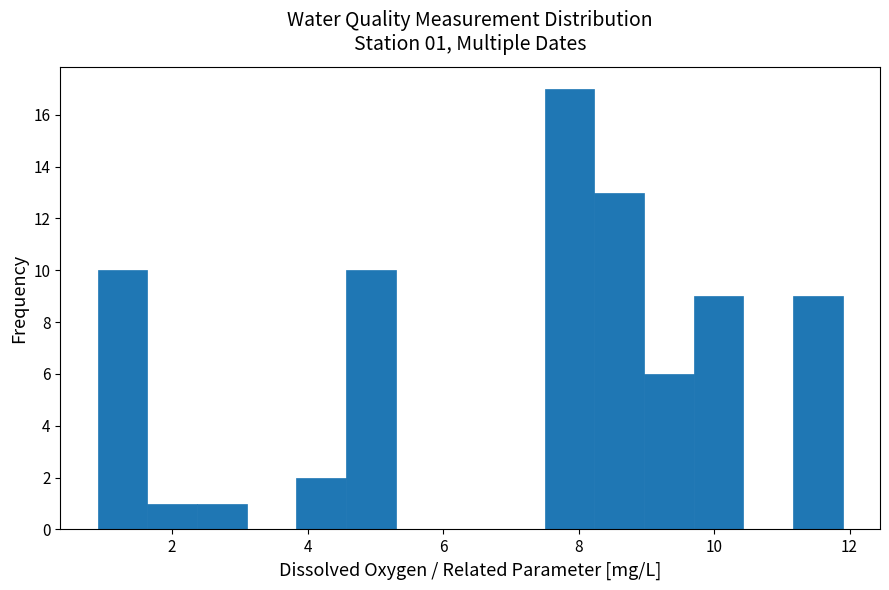

Around what value on the x-axis is the tallest bar? Give the approximate position of its centre, as read against the axis.

7.8